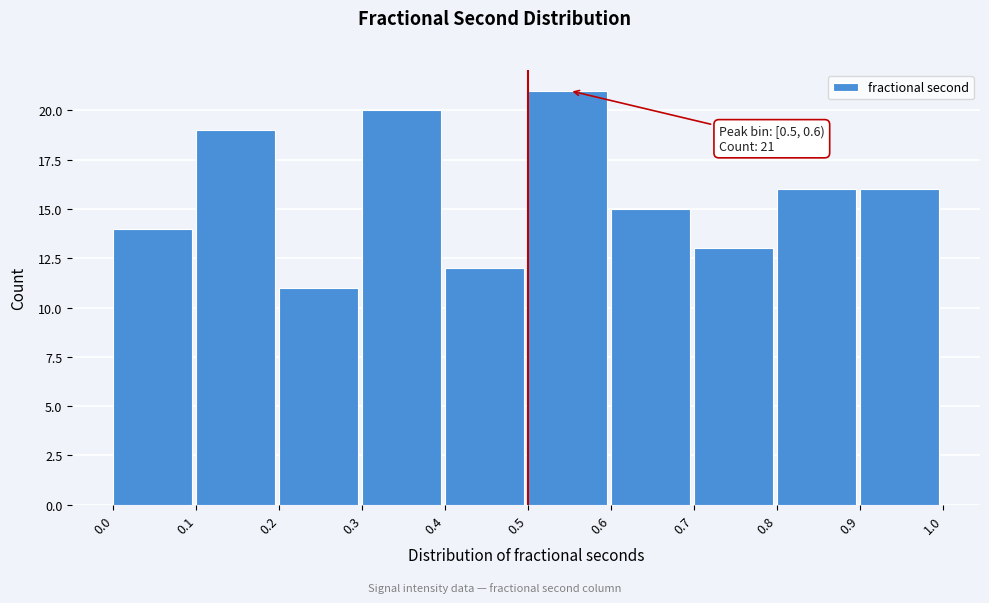

Which range on the x-axis has the tallest bar?

0.5 to 0.6